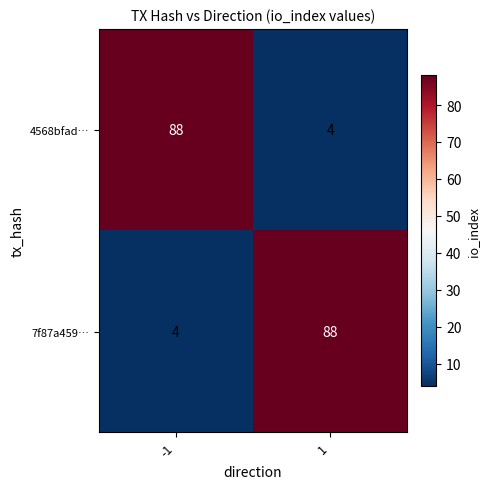

What is the minimum value for 7f87a459…?

4